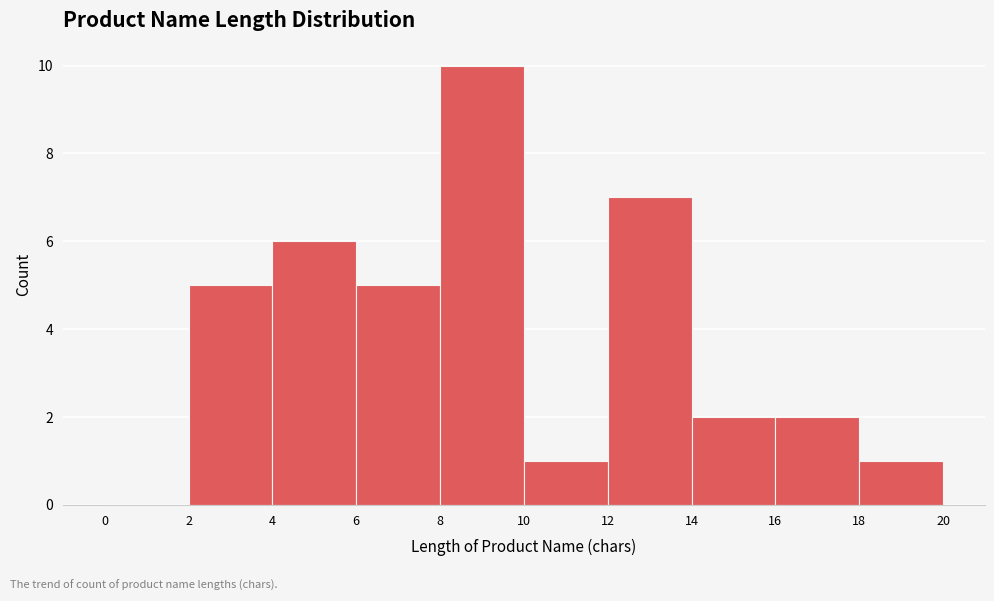

Reading left to right, list every bar in this chart as the range it spans on the x-axis followed by its height. The values are not printed on the chart, so give them approximately, as read against the axis.

0 to 2: 0
2 to 4: 5
4 to 6: 6
6 to 8: 5
8 to 10: 10
10 to 12: 1
12 to 14: 7
14 to 16: 2
16 to 18: 2
18 to 20: 1